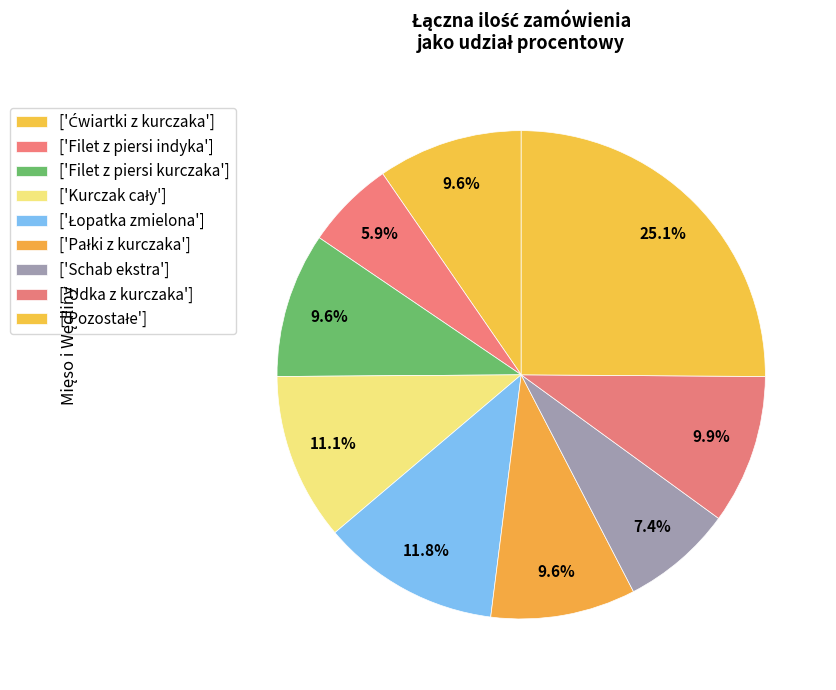

Count the number of slices in the pie.

9